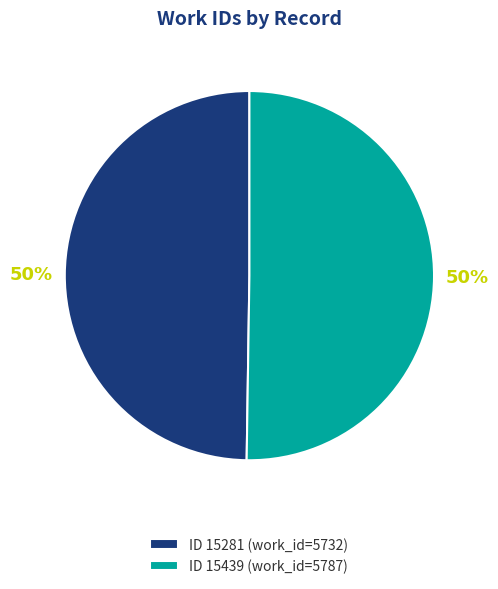

Count the number of slices in the pie.

2